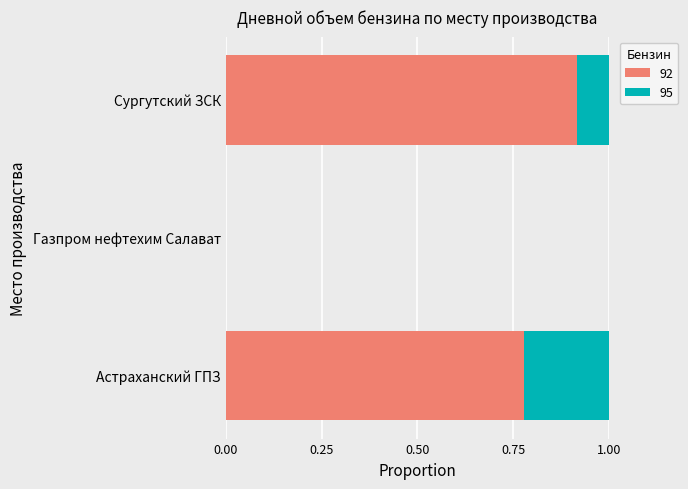

True or false: 92 has a value of -0.5 at Газпром нефтехим Салават.

False